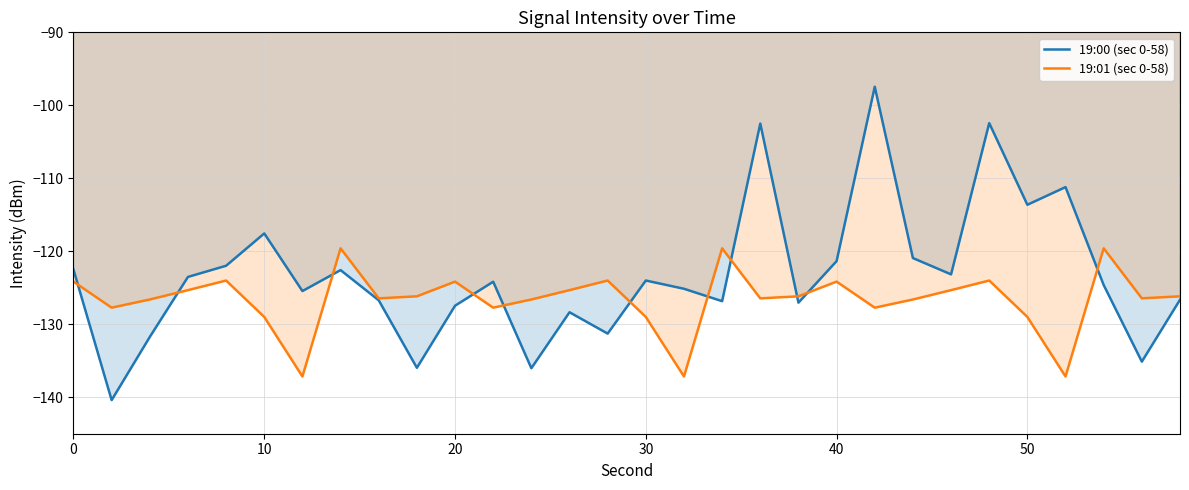

Is it true that 19:00 (sec 0-58) equals -66.7 at 20?

False